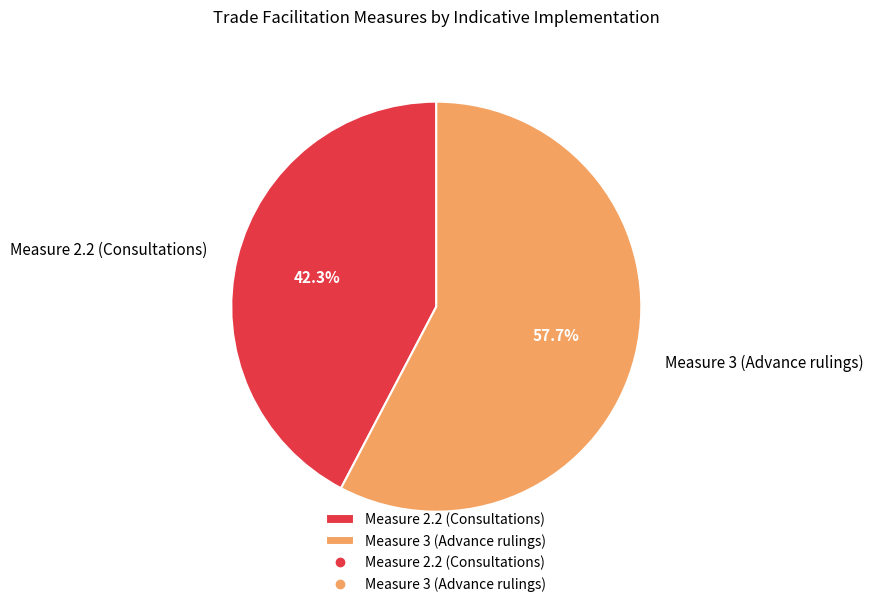

Which has a higher value, Measure 2.2 (Consultations) or Measure 3 (Advance rulings)?

Measure 3 (Advance rulings)